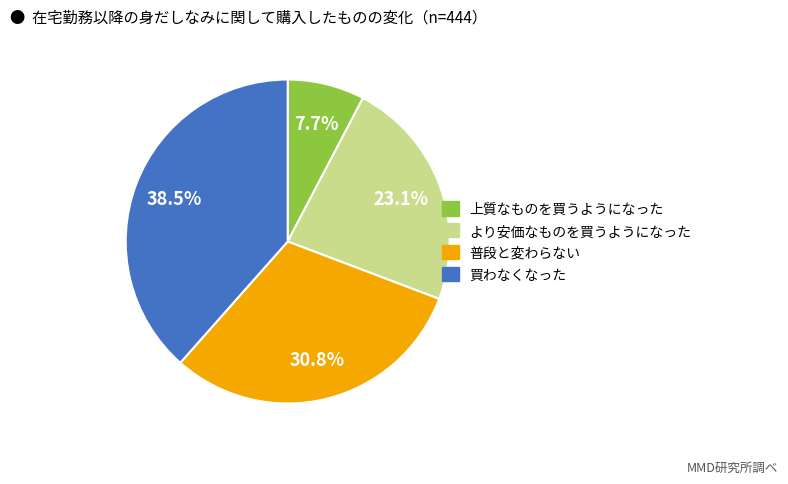

Which slice is the largest?

買わなくなった